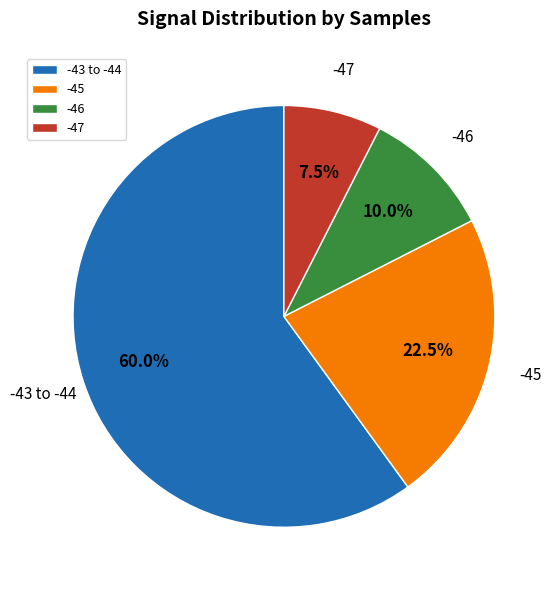

How many segments does this pie chart have?

4